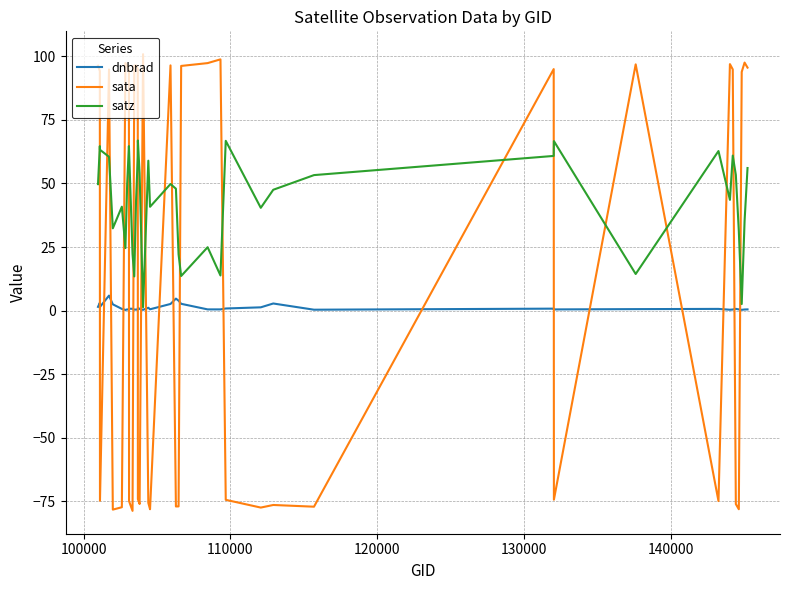

Does the chart have visible grid lines?

Yes